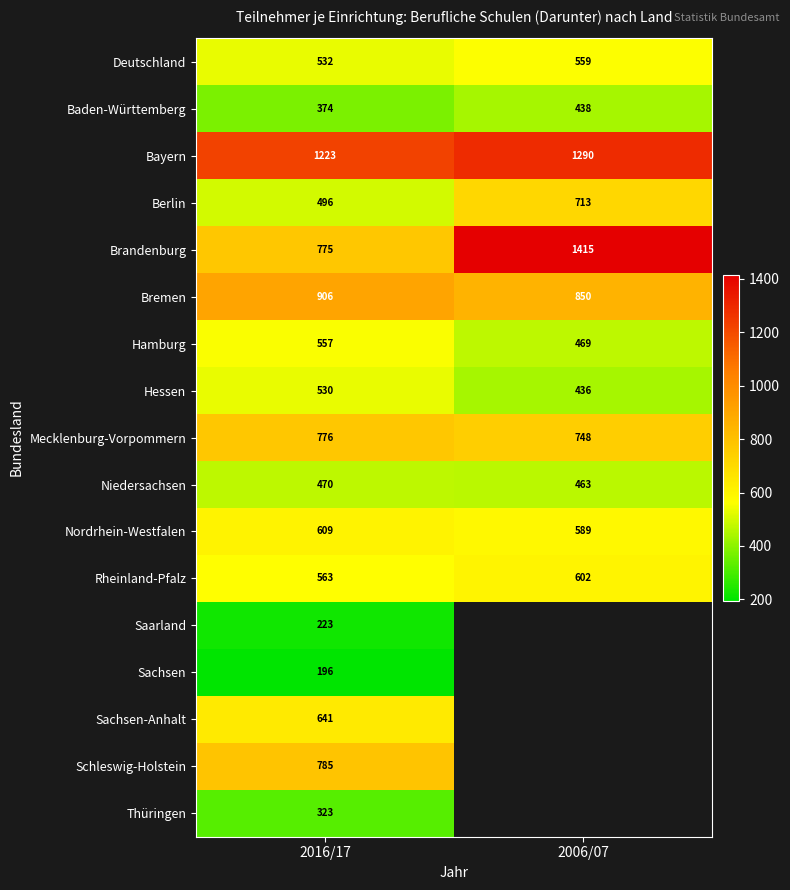

Which has a higher value, 2006/07 or 2016/17?

2006/07